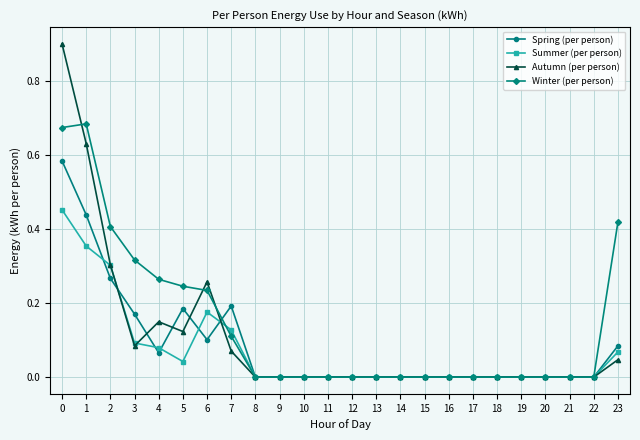

True or false: Spring (per person) has more than 1 interior local peaks.

True